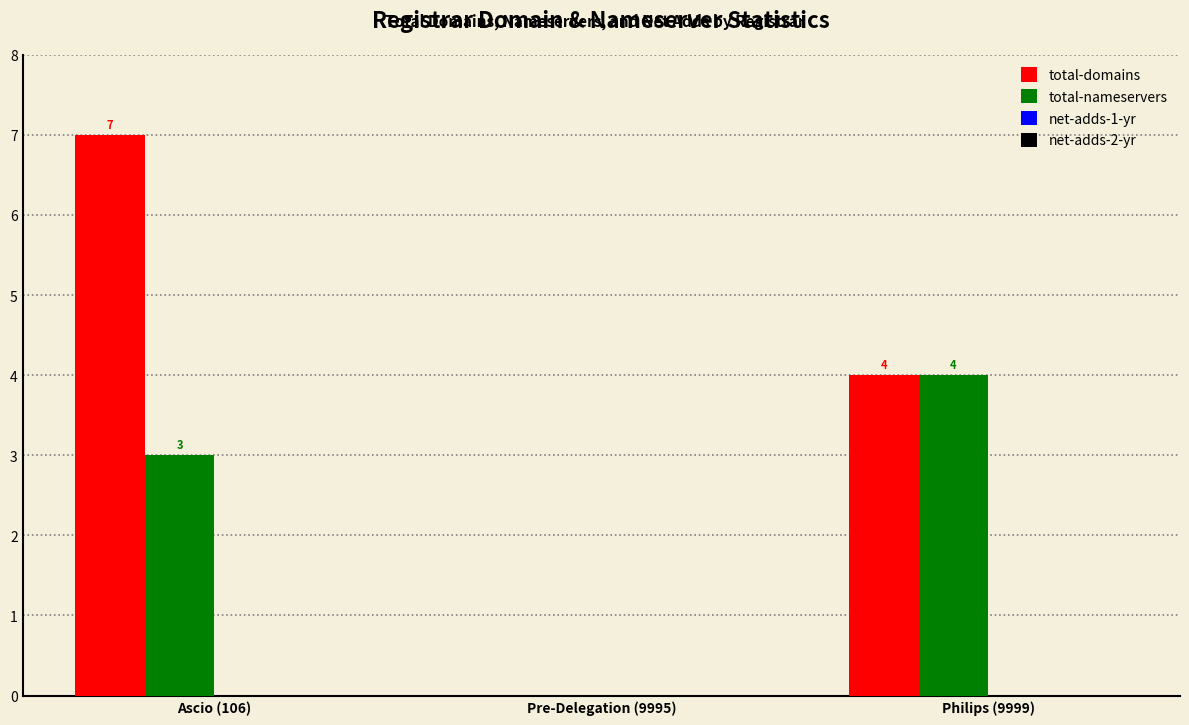

Which series has the largest total across all categories?

total-domains